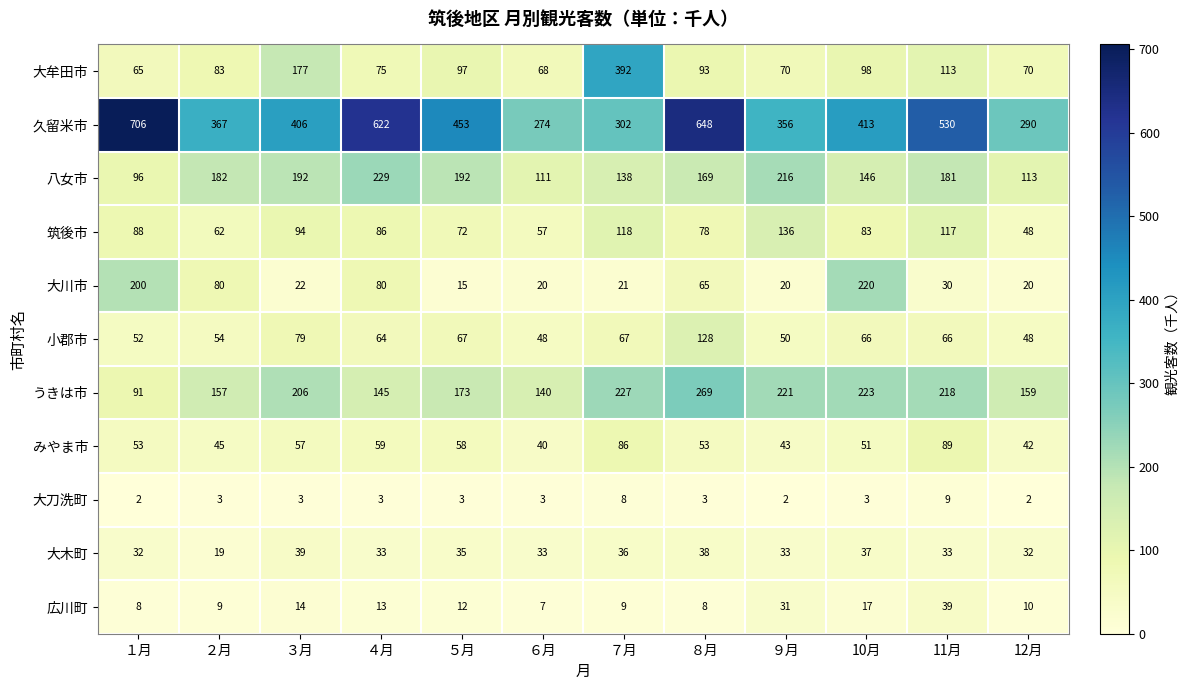

Between ４月 and ９月, which series saw the biggest shift?

久留米市